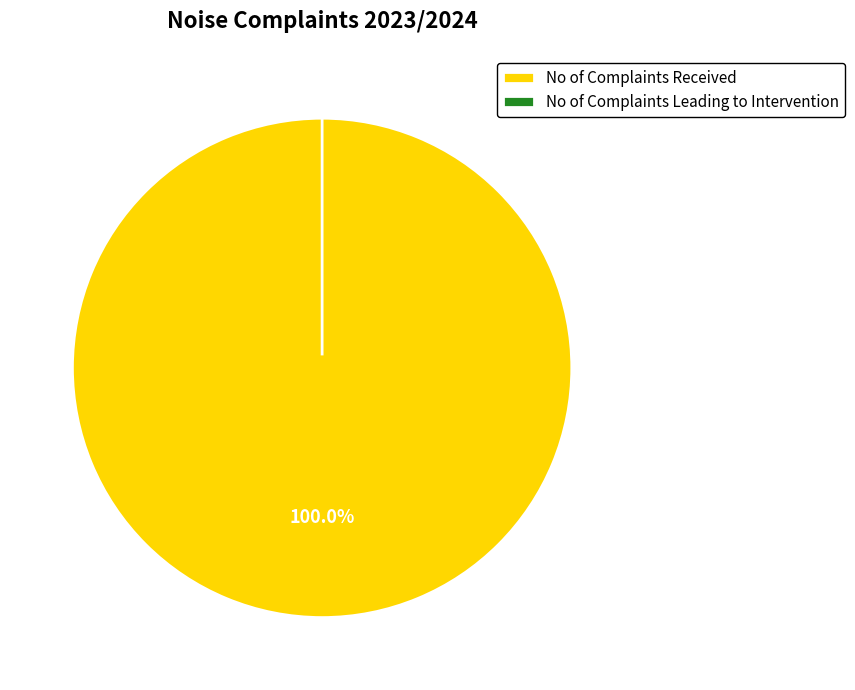

Is it true that No of Complaints Received is 86% of the pie?

False